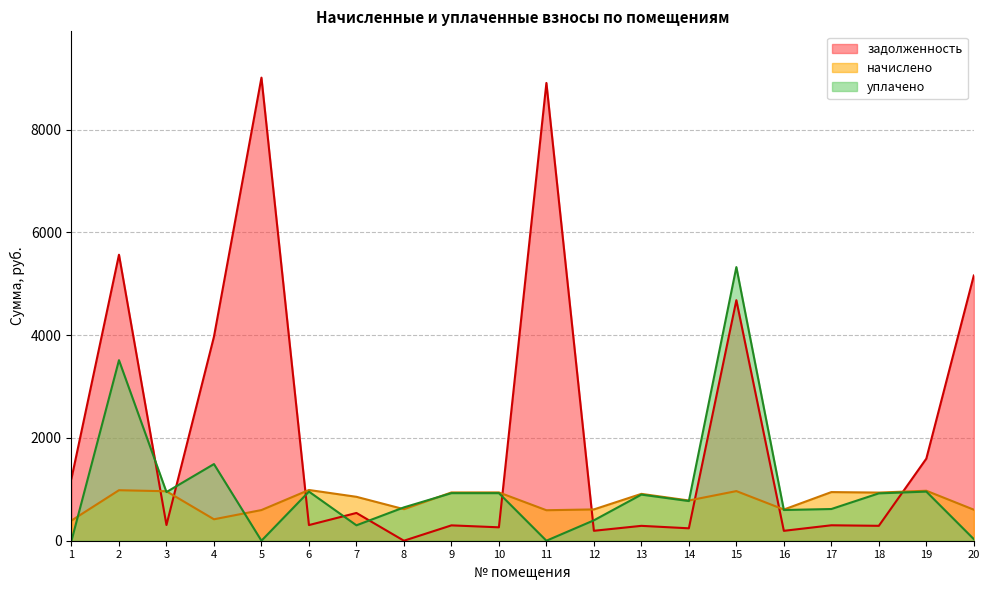

At which category does the chart reach its minimum across all series?

8